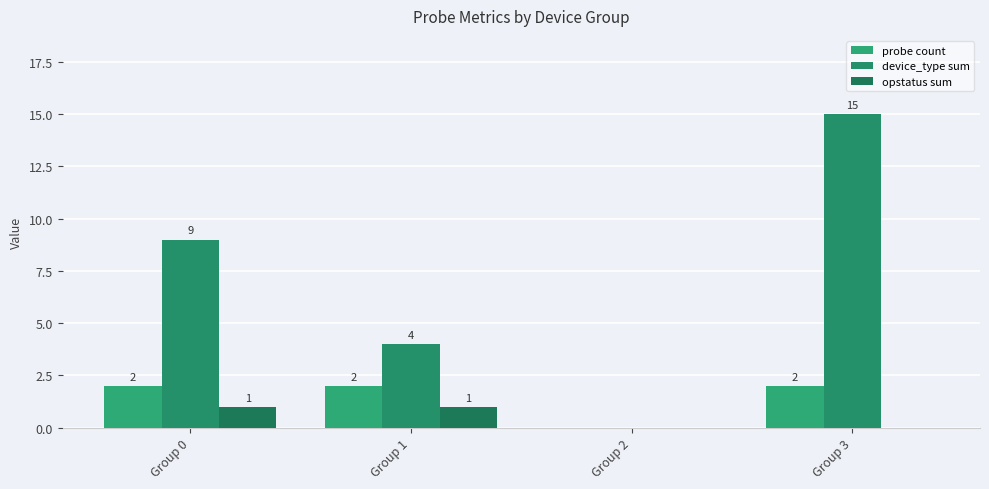

The opstatus sum series shows 1 at Group 3. True or false?

False